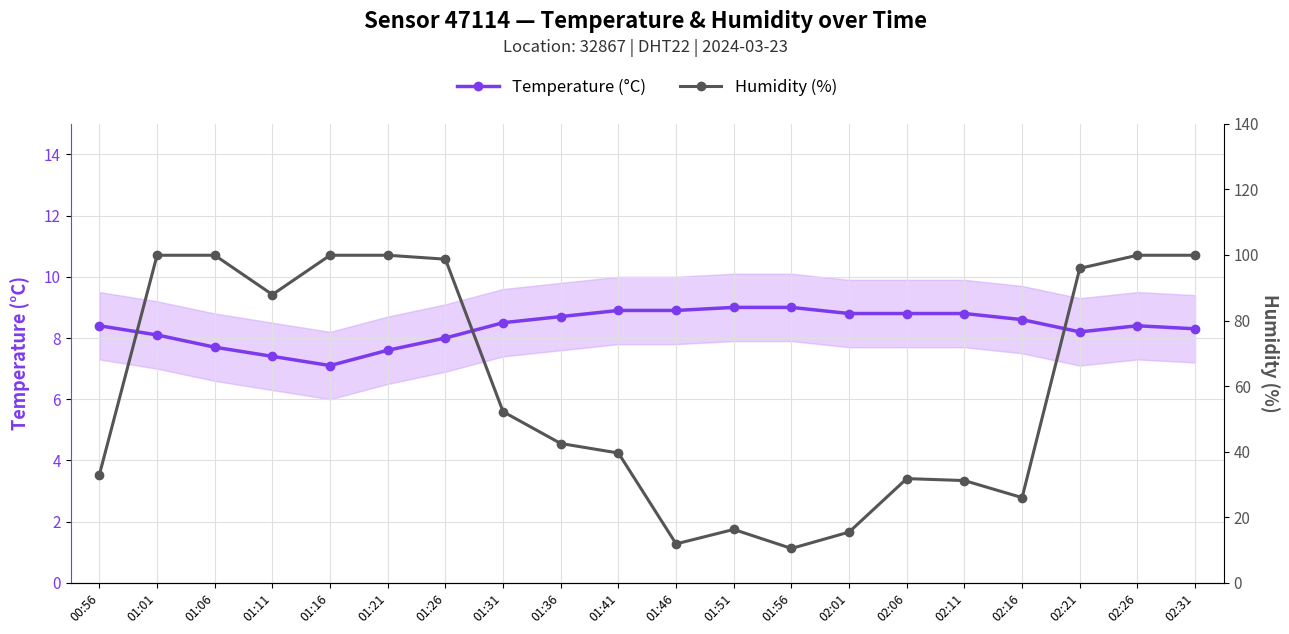

The Humidity (%) series shows 87.9 at 01:11. True or false?

True